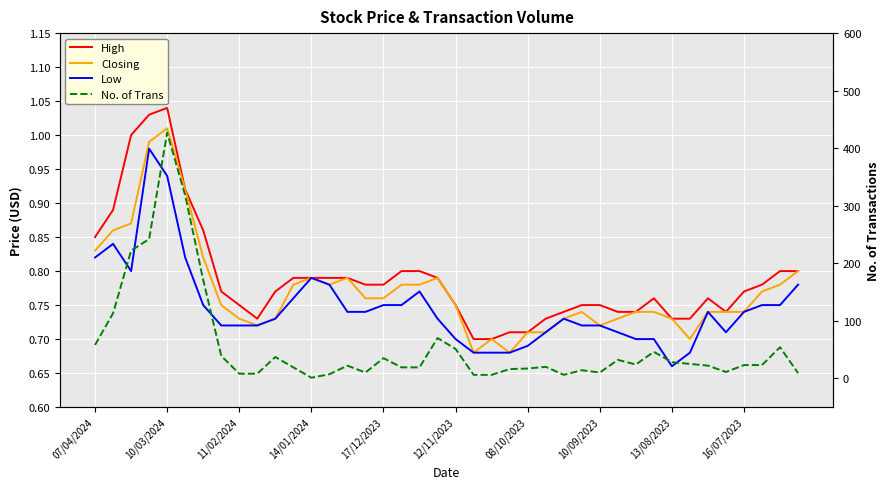

True or false: Low has a value of 1.3 at 17.

False